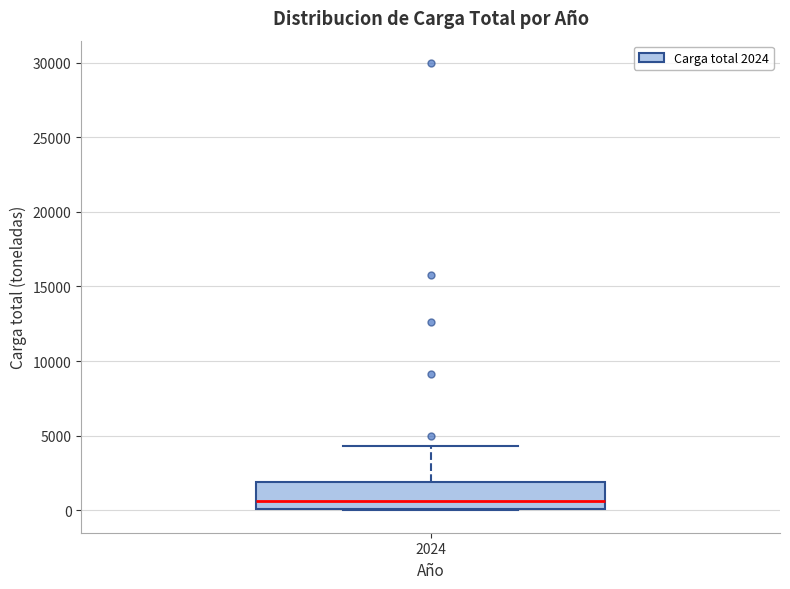

Transcribe this box plot: give where the median line is, the range the box spans, and where the two whiskers end, as read against the y-axis. The values are not printed on the chart, so give them approximately, as read against the axis.

median 500, box 0 to 2000, whiskers 0 to 4500